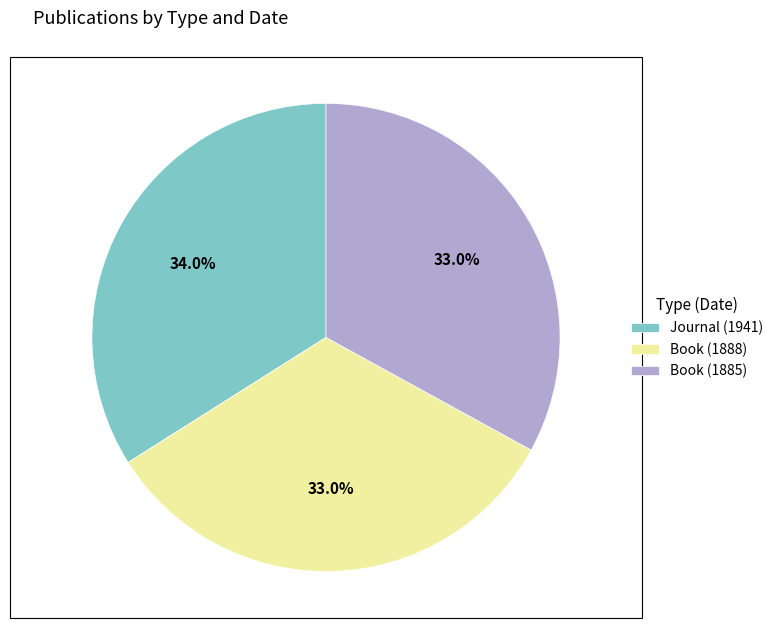

Is there a majority slice in this chart?

No